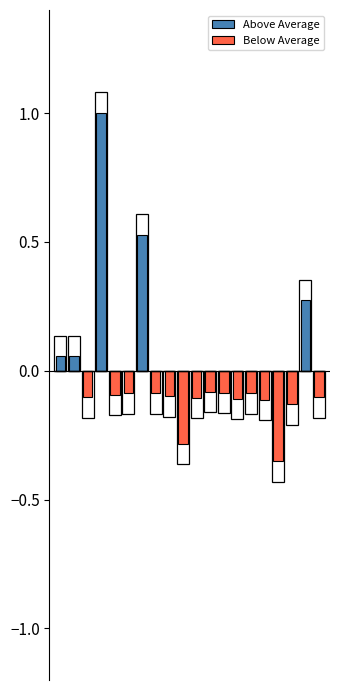

What are all the series names shown in the legend?

Above Average, Below Average